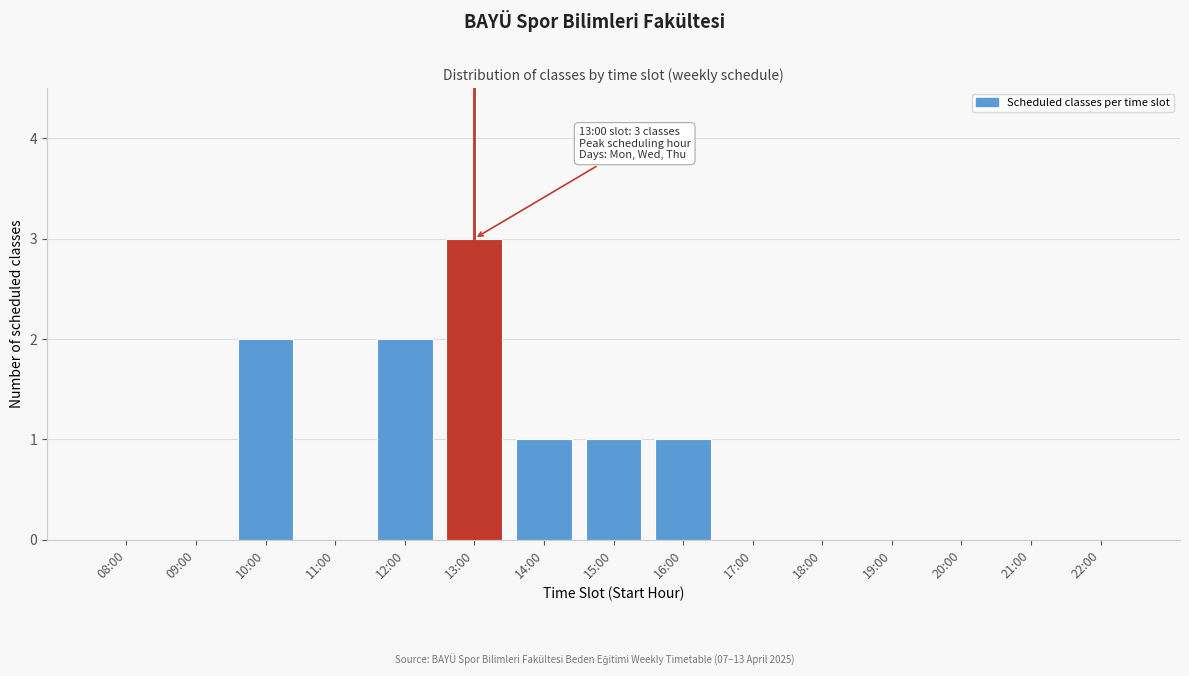

Reading right to left, list all the values displayed in this chart.

22:00=0	21:00=0	20:00=0	19:00=0	18:00=0	17:00=0	16:00=1	15:00=1	14:00=1	13:00=3	12:00=2	11:00=0	10:00=2	09:00=0	08:00=0